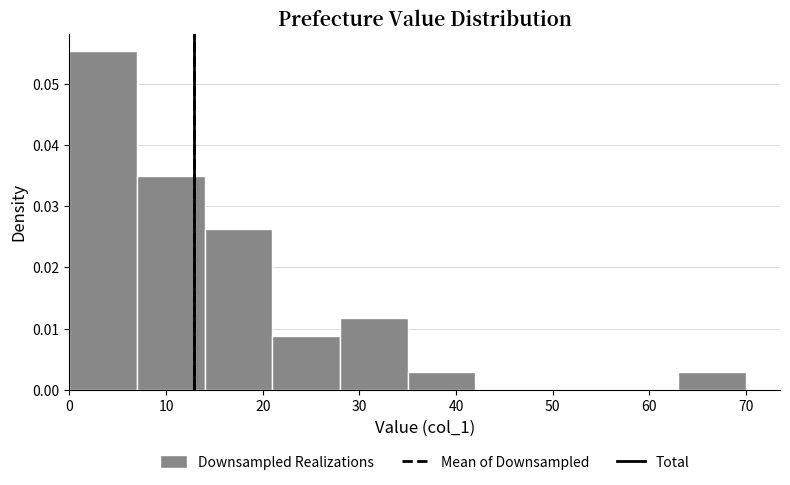

How tall is the bar that spans 7 to 14 on the x-axis? The values are not printed on the chart, so give them approximately, as read against the axis.

0.035